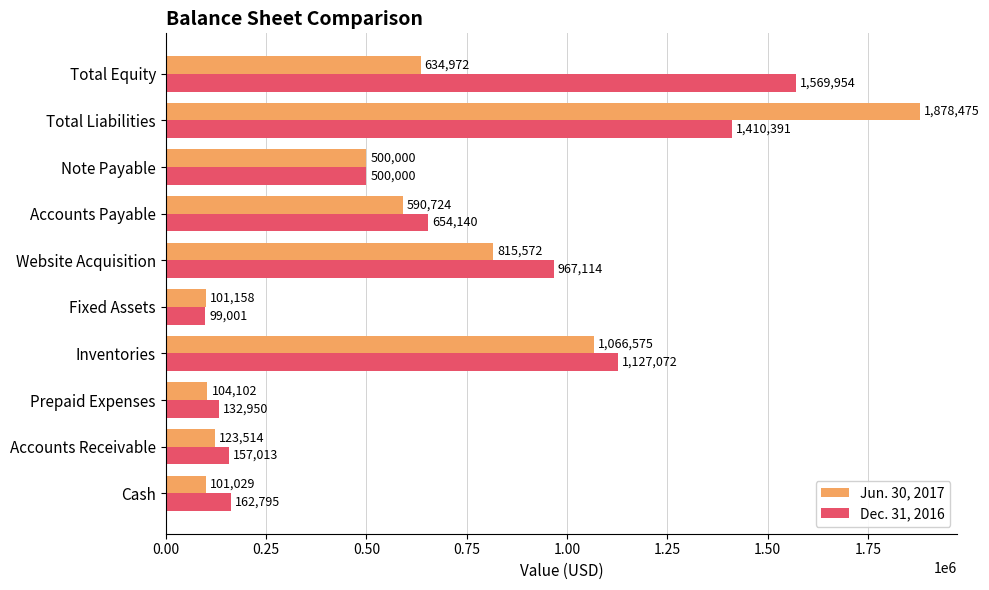

What is the average value of the Jun. 30, 2017 series?

591612